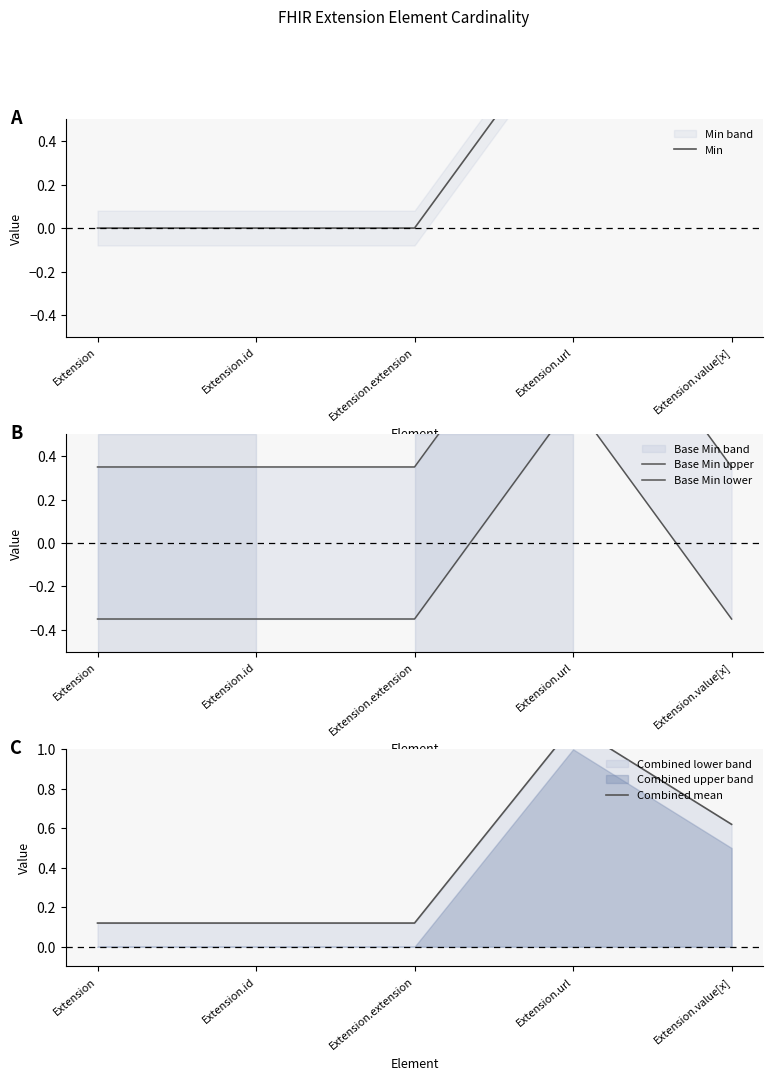

After their last crossing, which series has the higher values: Min or Combined mean?

Min